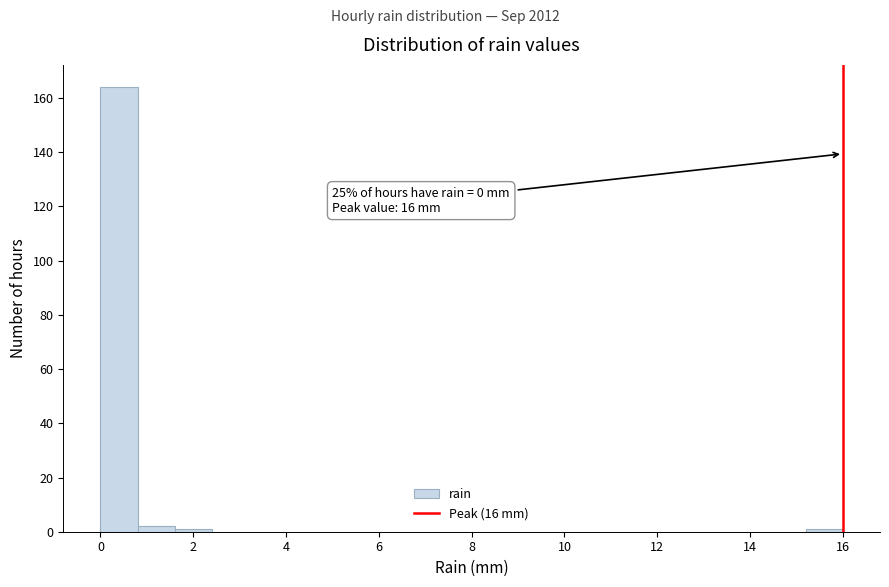

Over which range of the x-axis is the bar tallest?

0.0 to 0.8